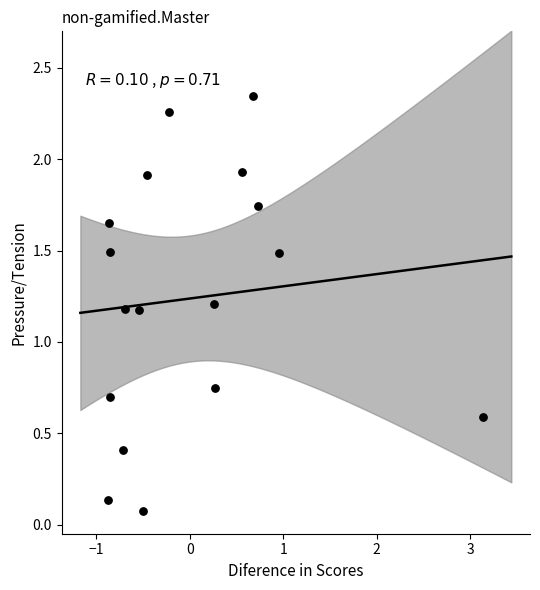

What is the range of X values (max minus min)?

4.0